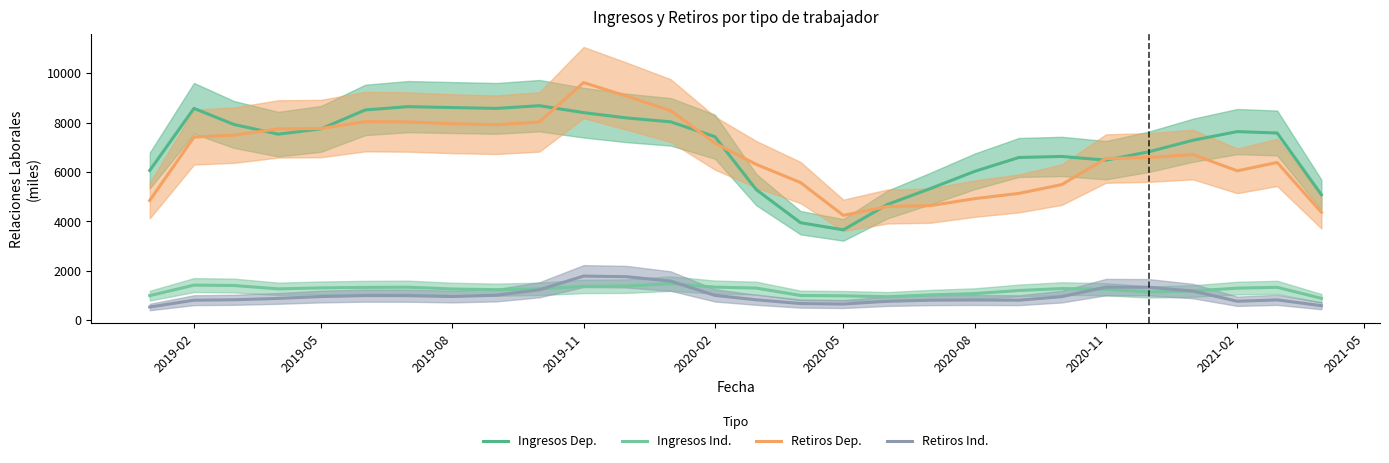

In Ingresos Dep., how many points are lower than both neighbors (excluding endpoints)?

4